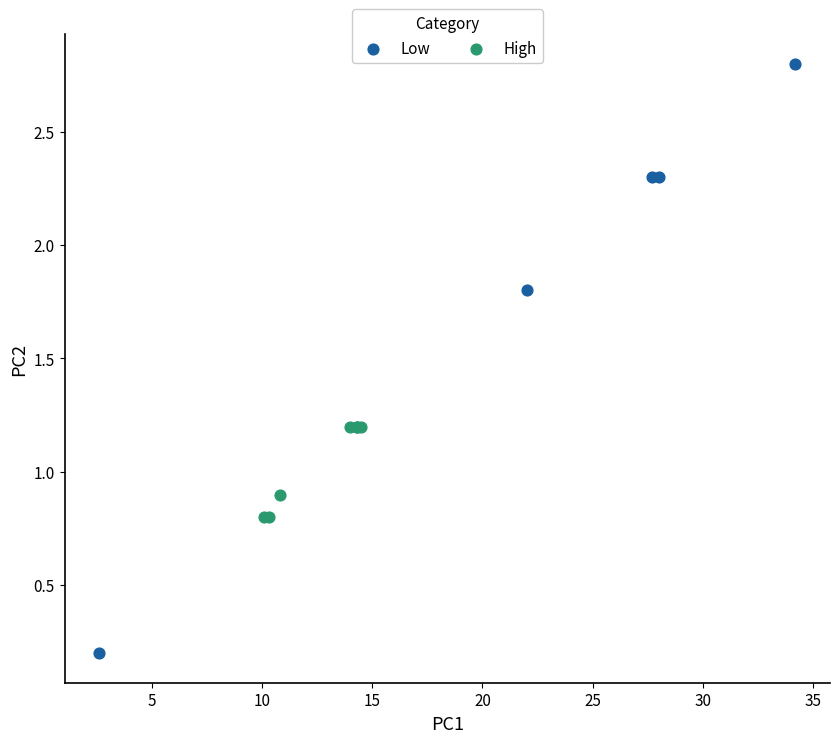

Which series contains the lowest Y value?

Low